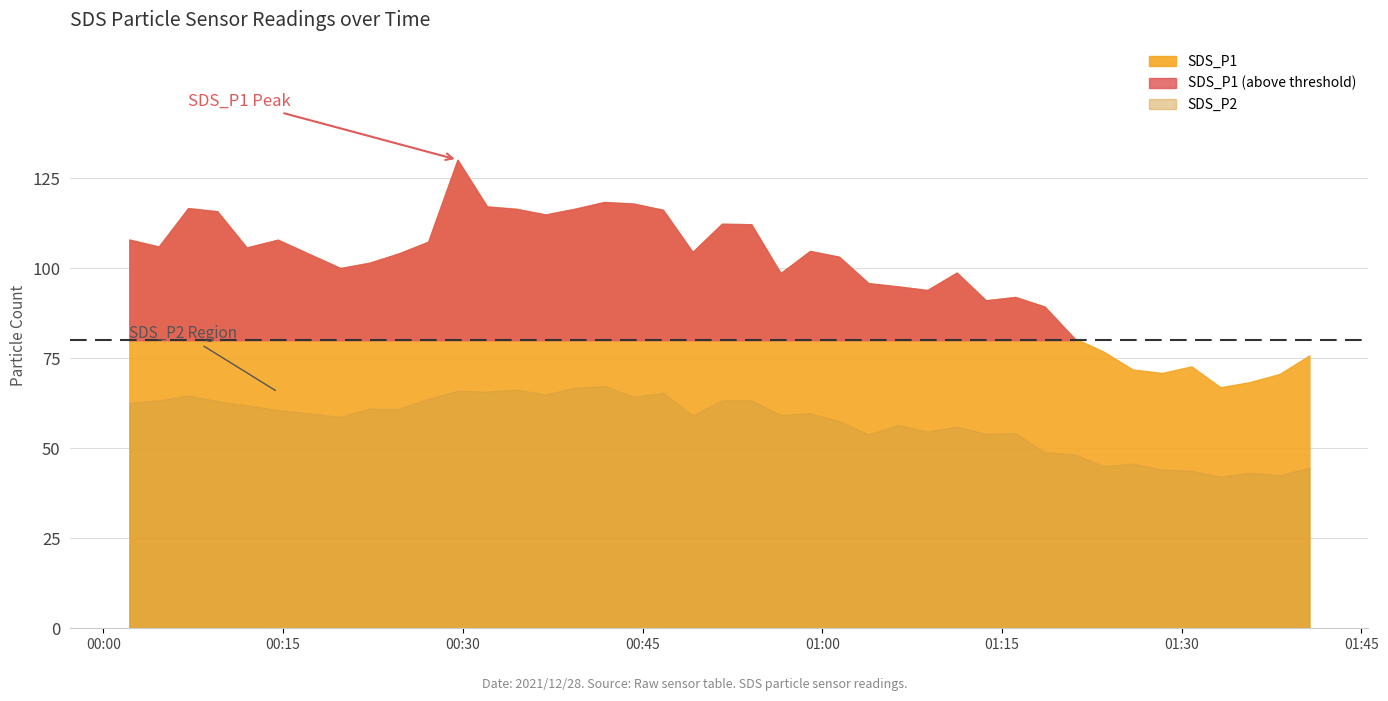

True or false: SDS_P1 and SDS_P2 cross at least once.

False